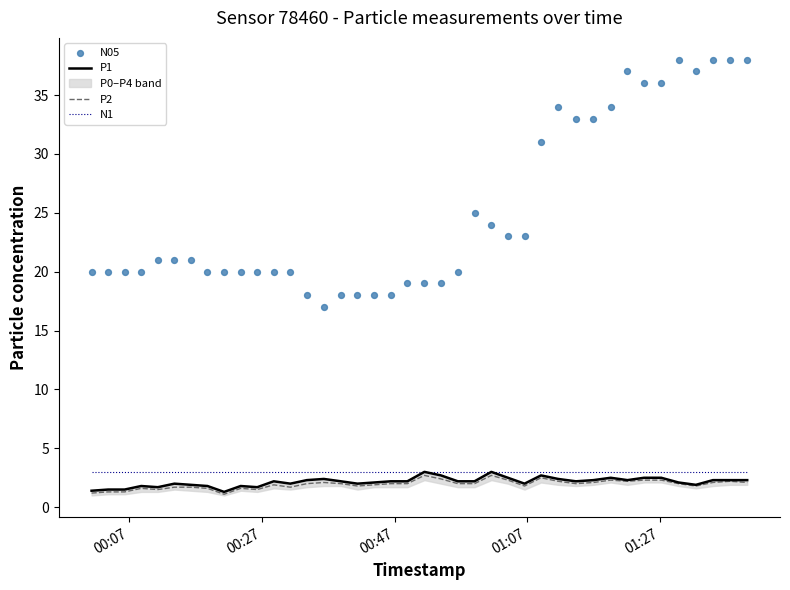

What is the lowest value of the N1 series?

3.0